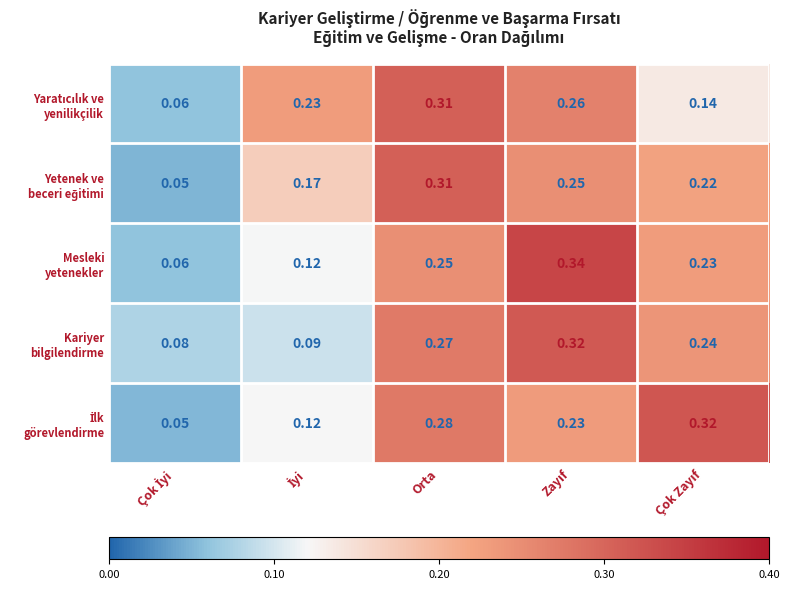

At which category is the sum across all series the highest?

Orta